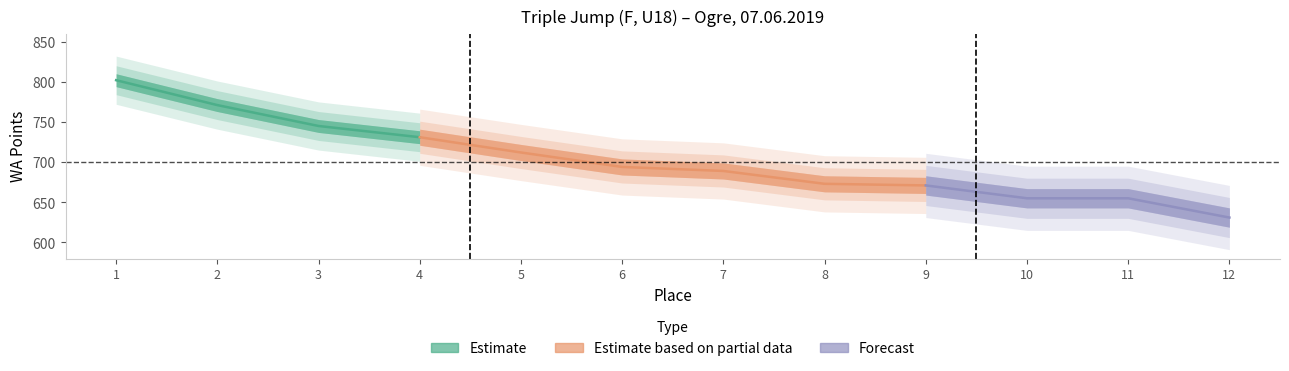

Reading right to left, what are all the values shown in this chart?

Place: 12	11	10	9	8	7	6	5	4	3	2	1
WA Points: 631	655	655	671	673	689	694	712	731	745	771	802